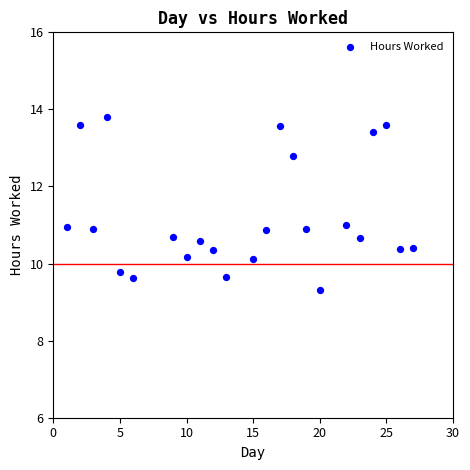

What is the range of X values (max minus min)?

26.0